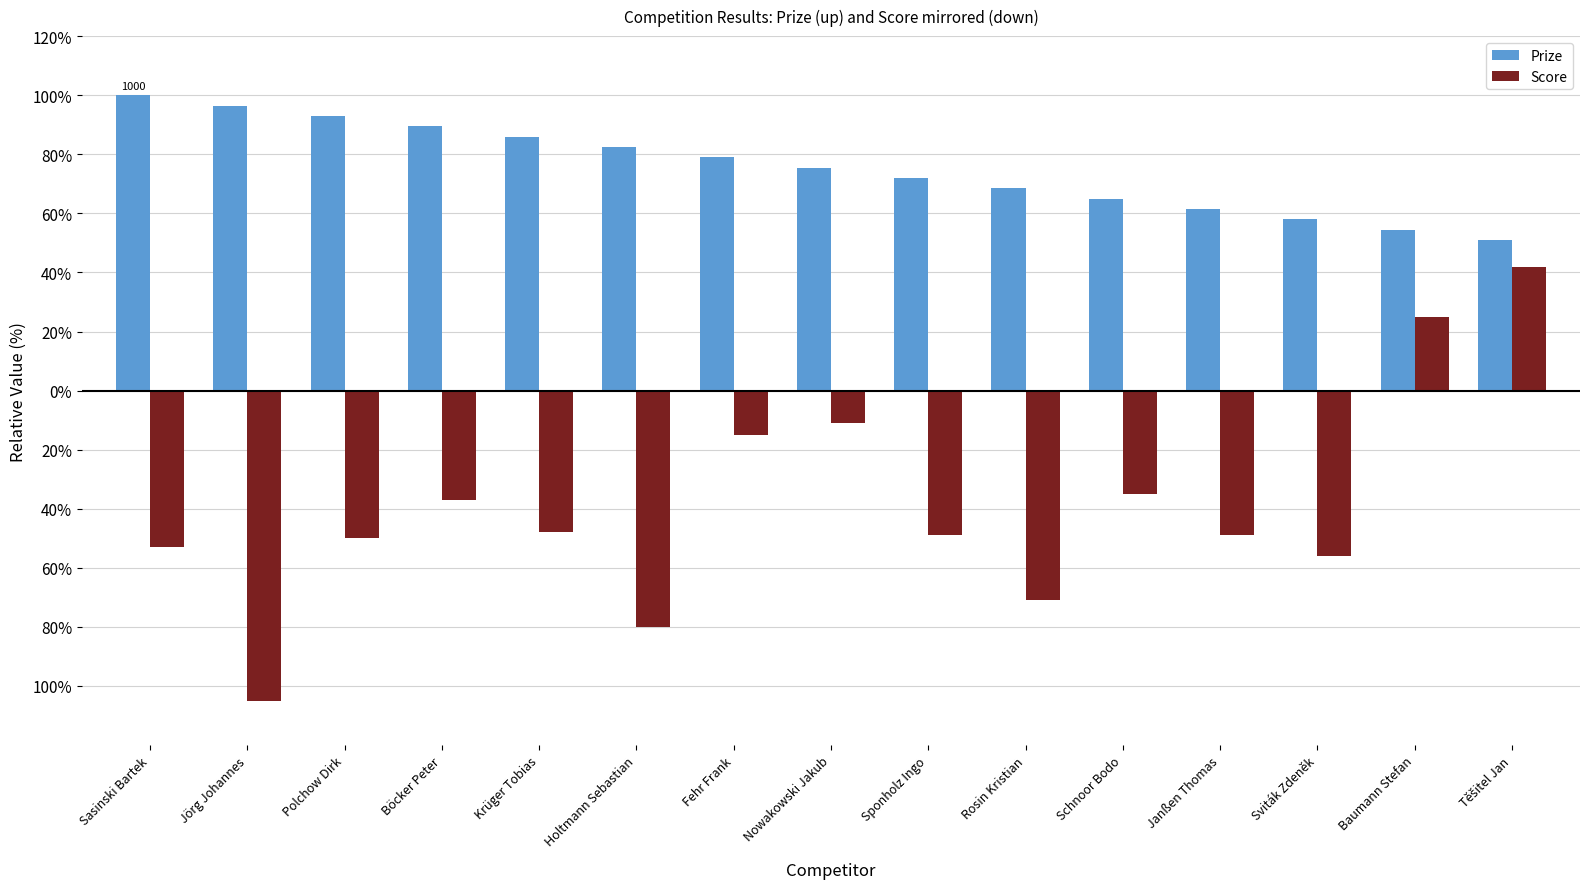

Reading left to right, extract all data points from this chart.

Prize: 100.0	96.5	93.0	89.5	86.0	82.5	79.0	75.5	72.0	68.5	65.0	61.5	58.0	54.5	51.0
Score: -53.0	-105.0	-50.0	-37.0	-48.0	-80.0	-15.0	-11.0	-49.0	-71.0	-35.0	-49.0	-56.0	25.0	42.0